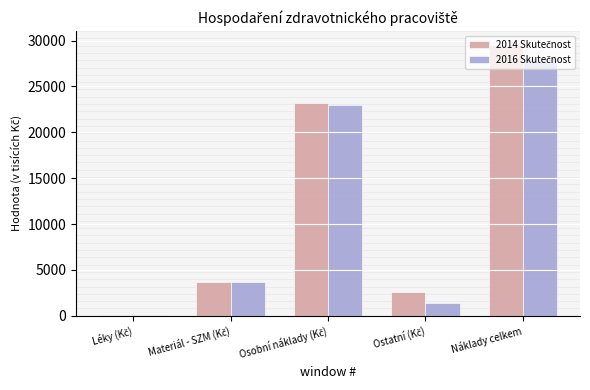

At which category is the sum across all series the highest?

Náklady celkem